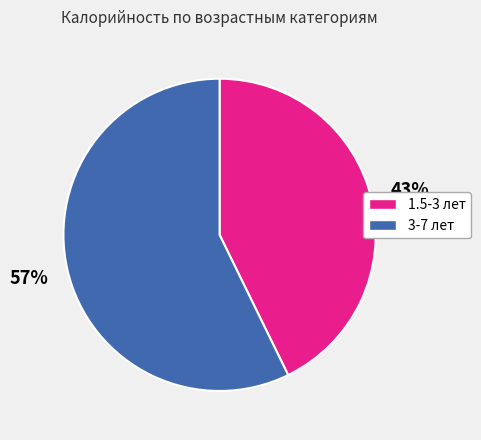

Count the number of slices in the pie.

2